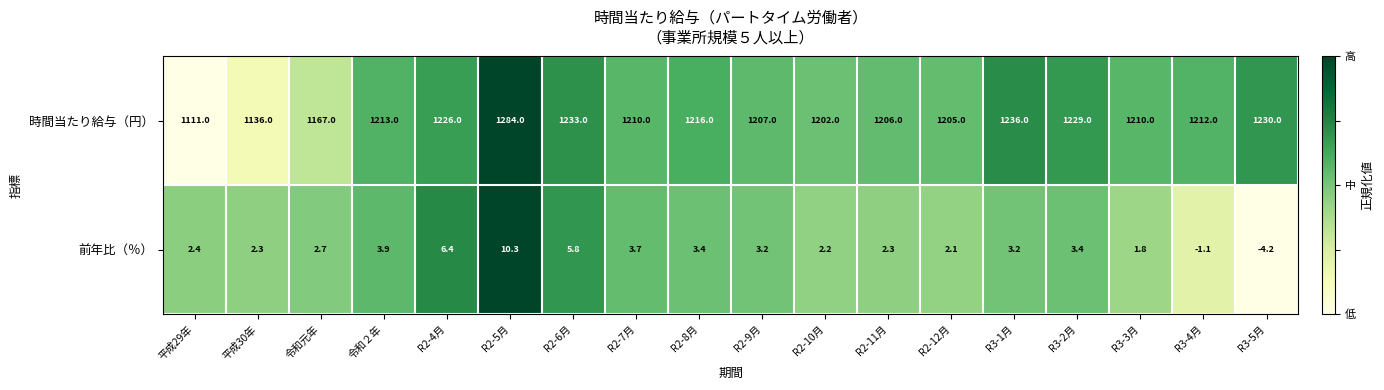

Rank the series at R2-11月 from lowest to highest value.

前年比（％）, 時間当たり給与（円）